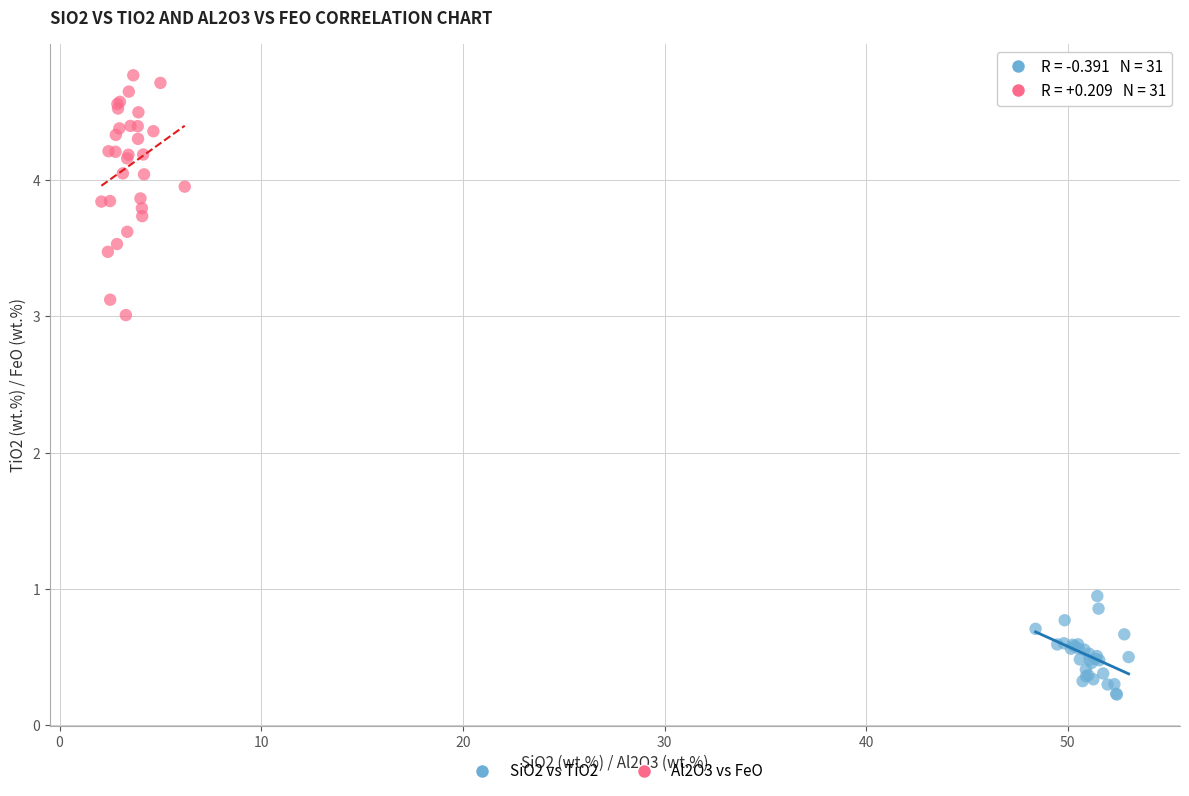

What are all the series names shown in the legend?

SiO2 vs TiO2, Al2O3 vs FeO